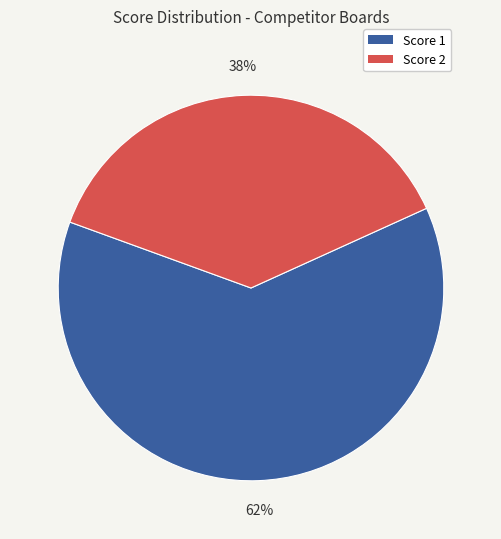

Is there a majority slice in this chart?

Yes